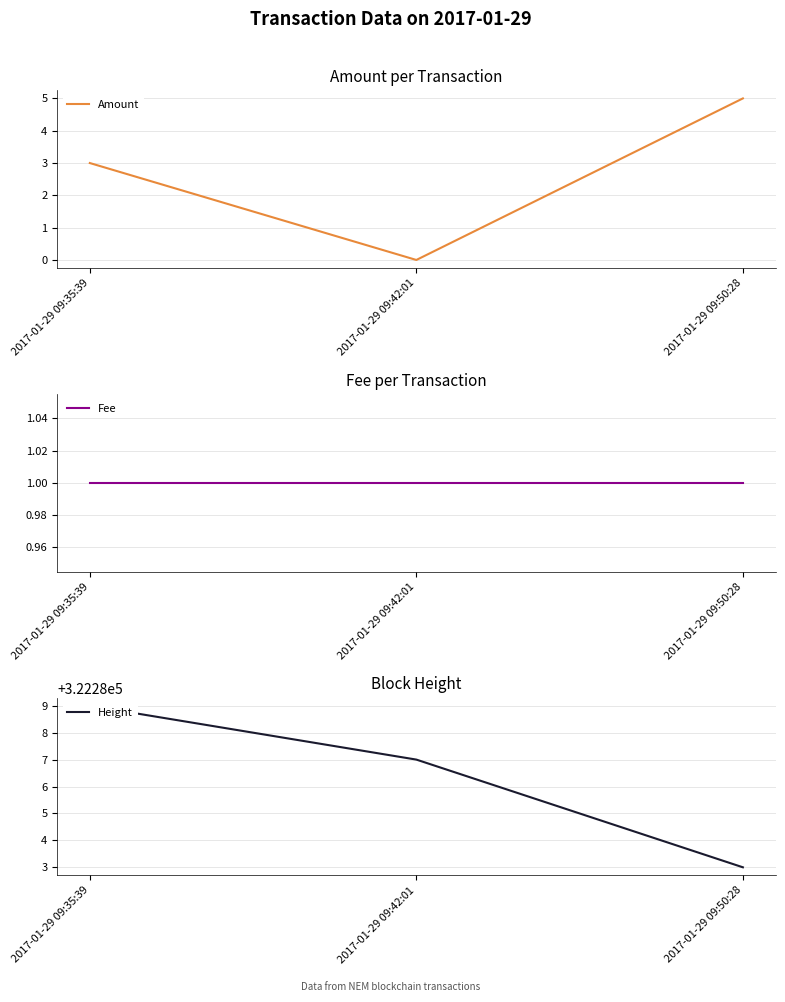

What is the difference between the highest and lowest values at 2017-01-29 09:50:28?

322282